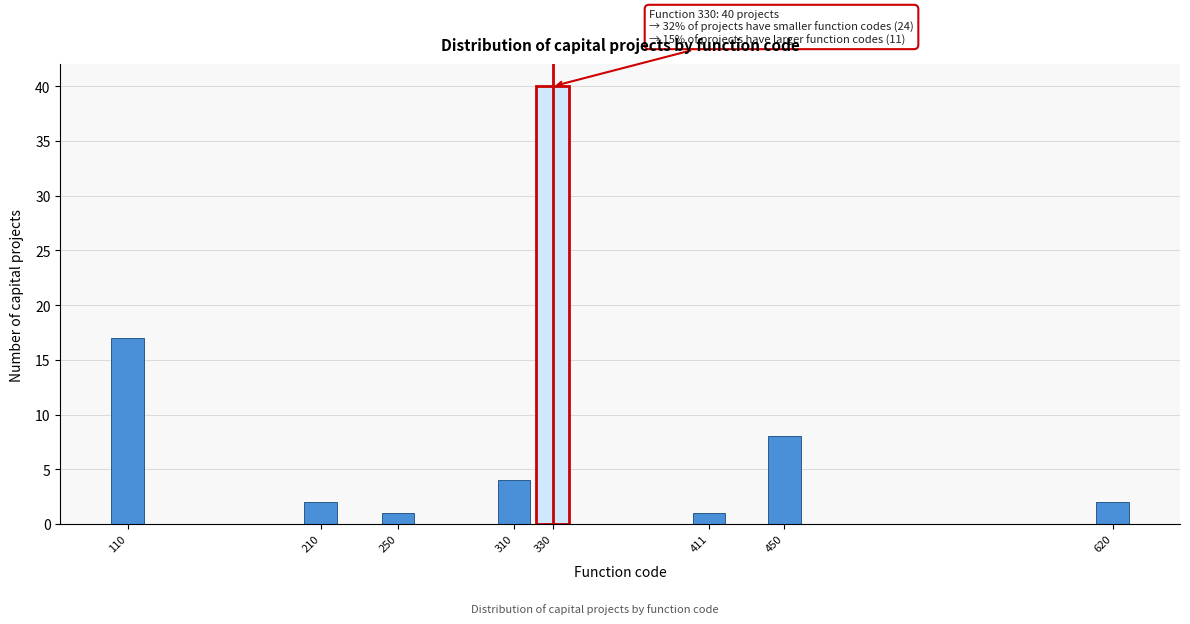

Reading left to right, transcribe all the data shown in this chart.

17	2	1	4	40	1	8	2